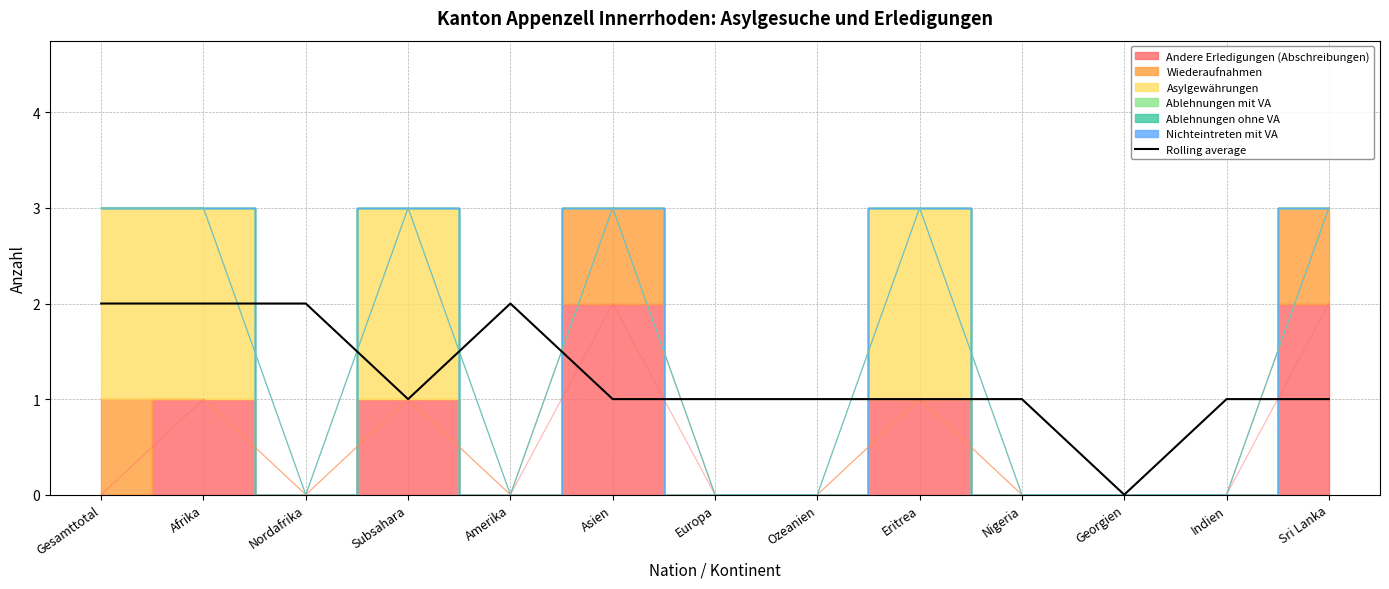

How many values are below 1?

1